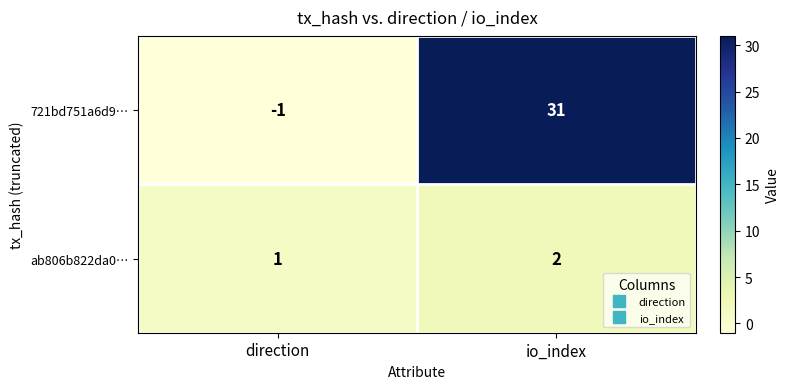

At direction, list the series in order from smallest to largest.

721bd751a6d9…, ab806b822da0…